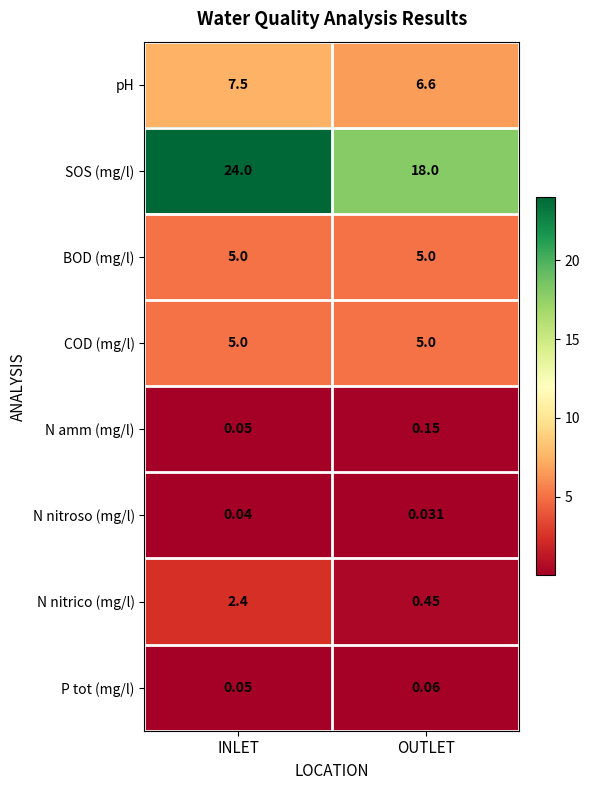

List the labels in order of P tot (mg/l) value, smallest first.

INLET, OUTLET